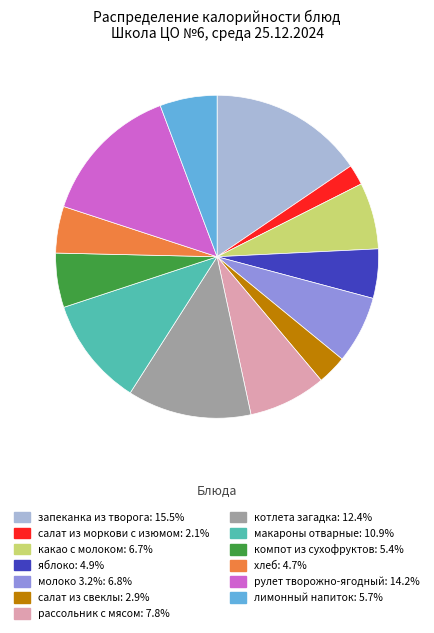

Is there a majority slice in this chart?

No